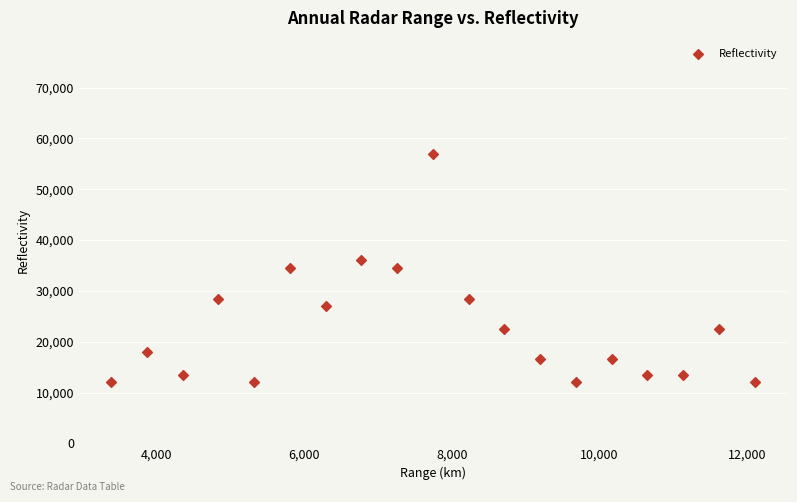

What is the range of X values (max minus min)?

8725